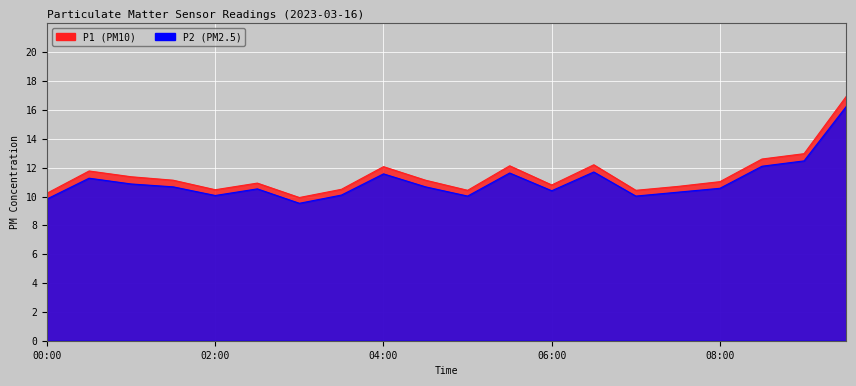

How many values in the P2 series are below 10?

2